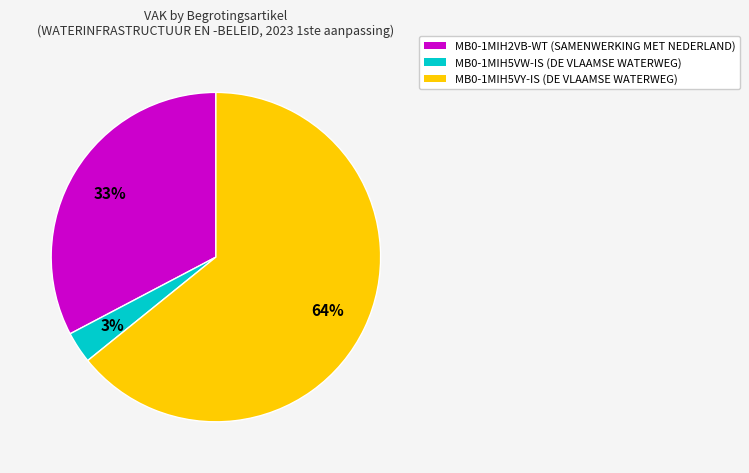

Rank the categories by value from lowest to highest.

MB0-1MIH5VW-IS, MB0-1MIH2VB-WT, MB0-1MIH5VY-IS